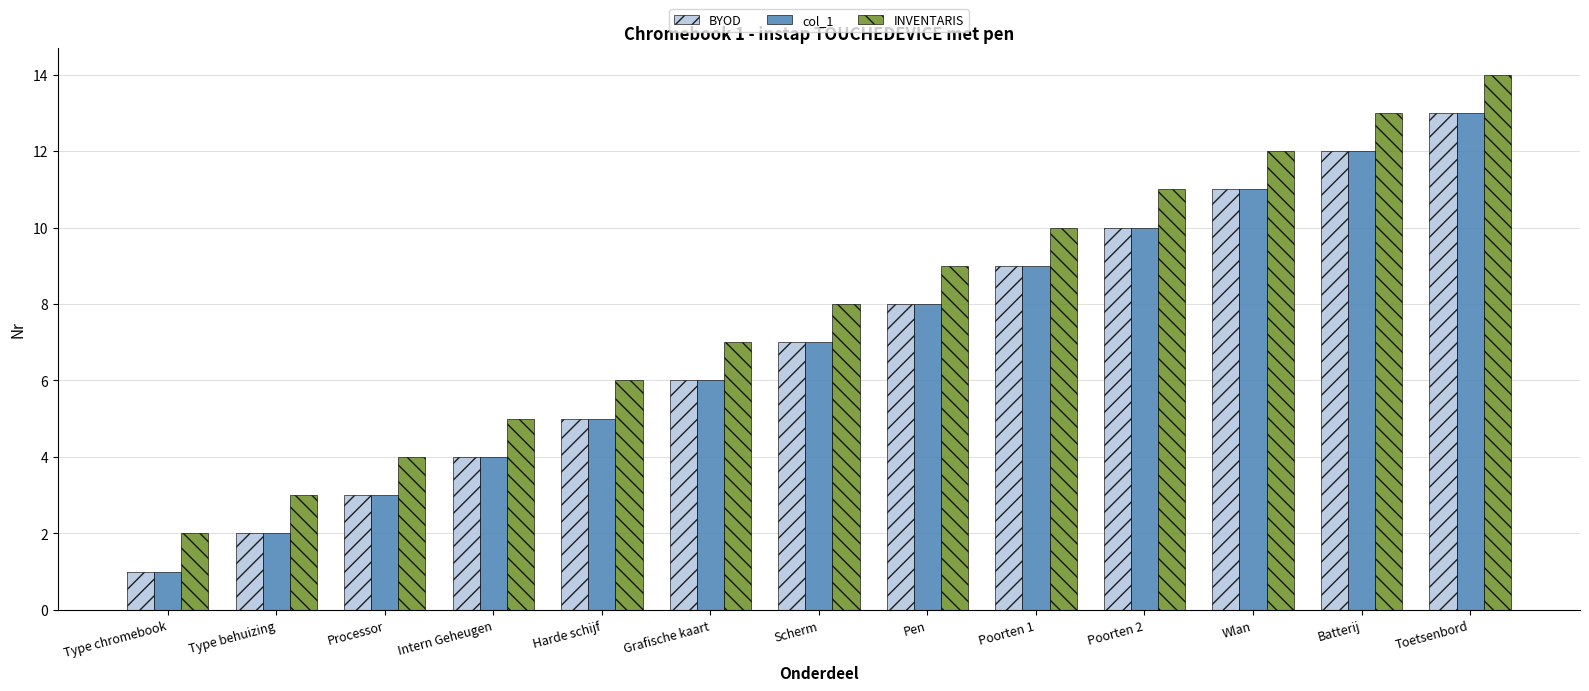

What are all the series names shown in the legend?

BYOD, col_1, INVENTARIS